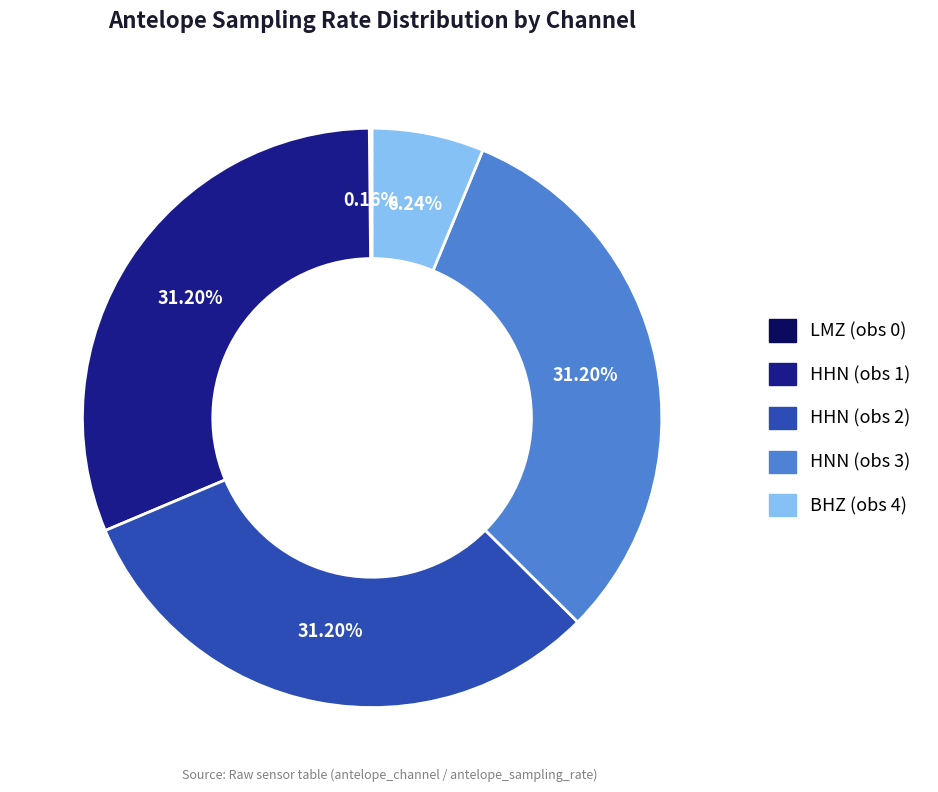

What is the ratio of the value at HHN (obs 2) to the value at BHZ (obs 4)?

5.0